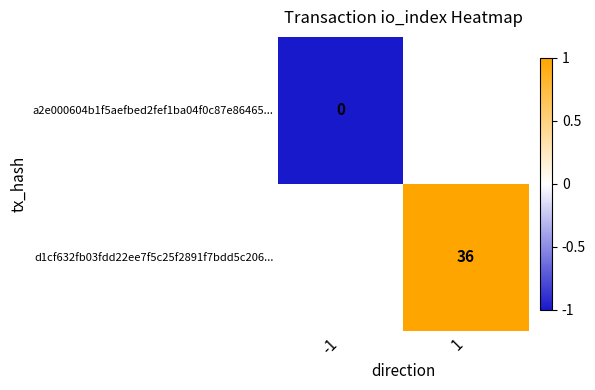

True or false: d1cf632fb03fdd22ee7f5c25f2891f7bdd5c206... has a value of 36 at 1.

True